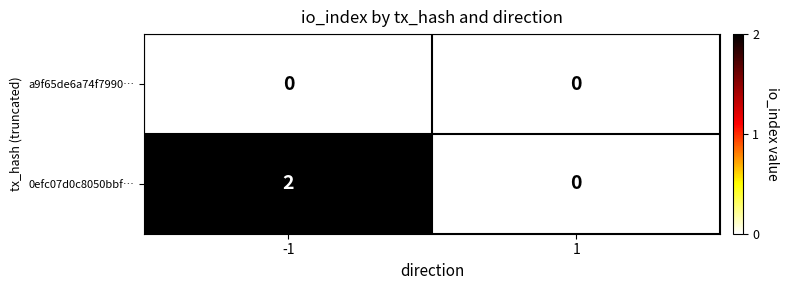

Reading left to right, what are all the values shown in this chart?

a9f65de6a74f7990…: -1=0	1=0
0efc07d0c8050bbf…: -1=2	1=0